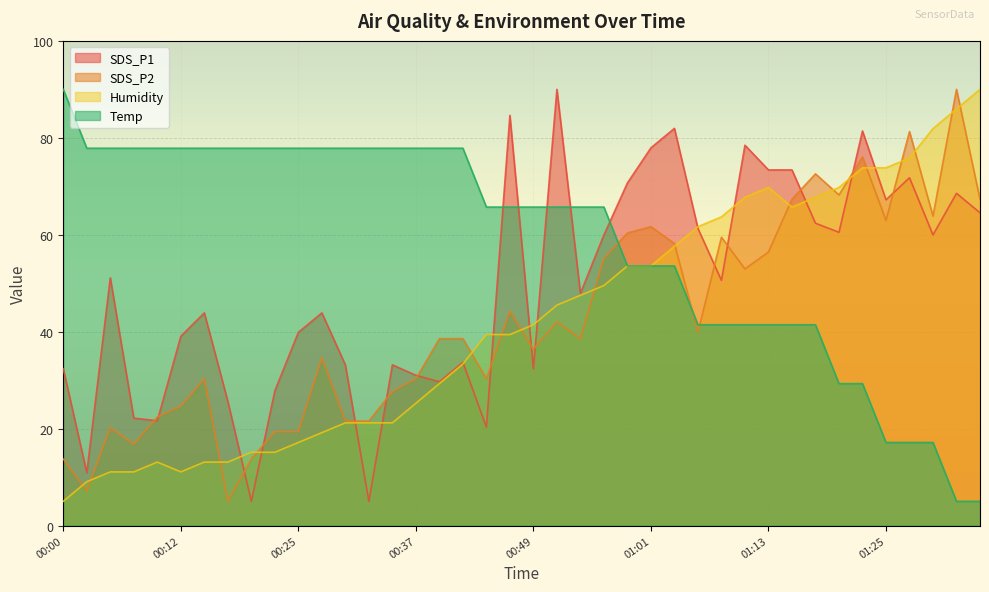

What is the difference between the highest and lowest values at 00:05?

66.8